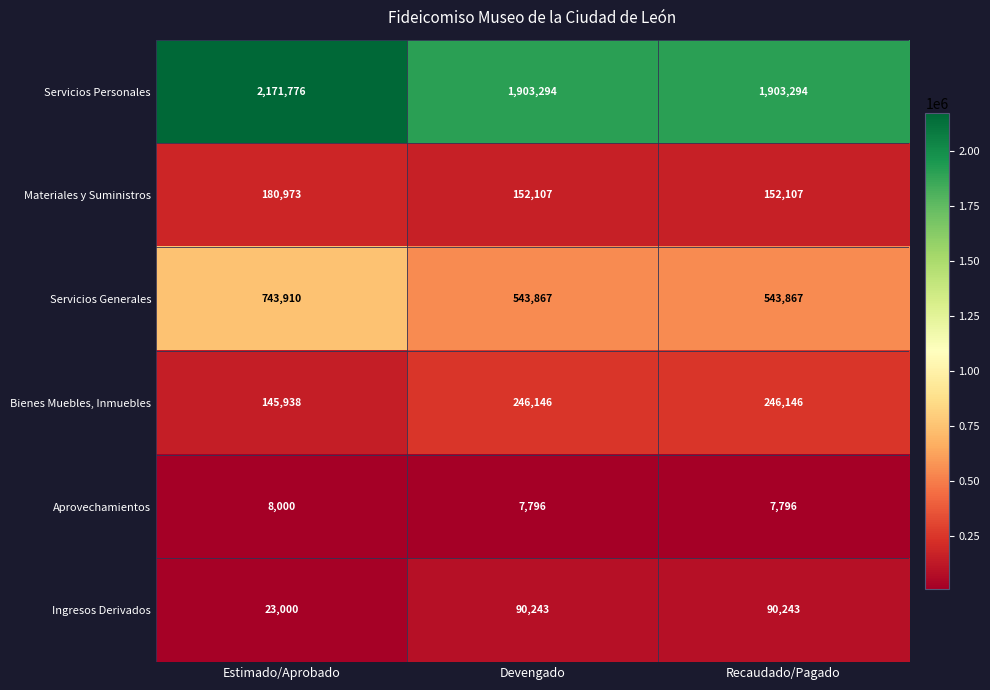

What is the average value of the Bienes Muebles, Inmuebles series?

212743